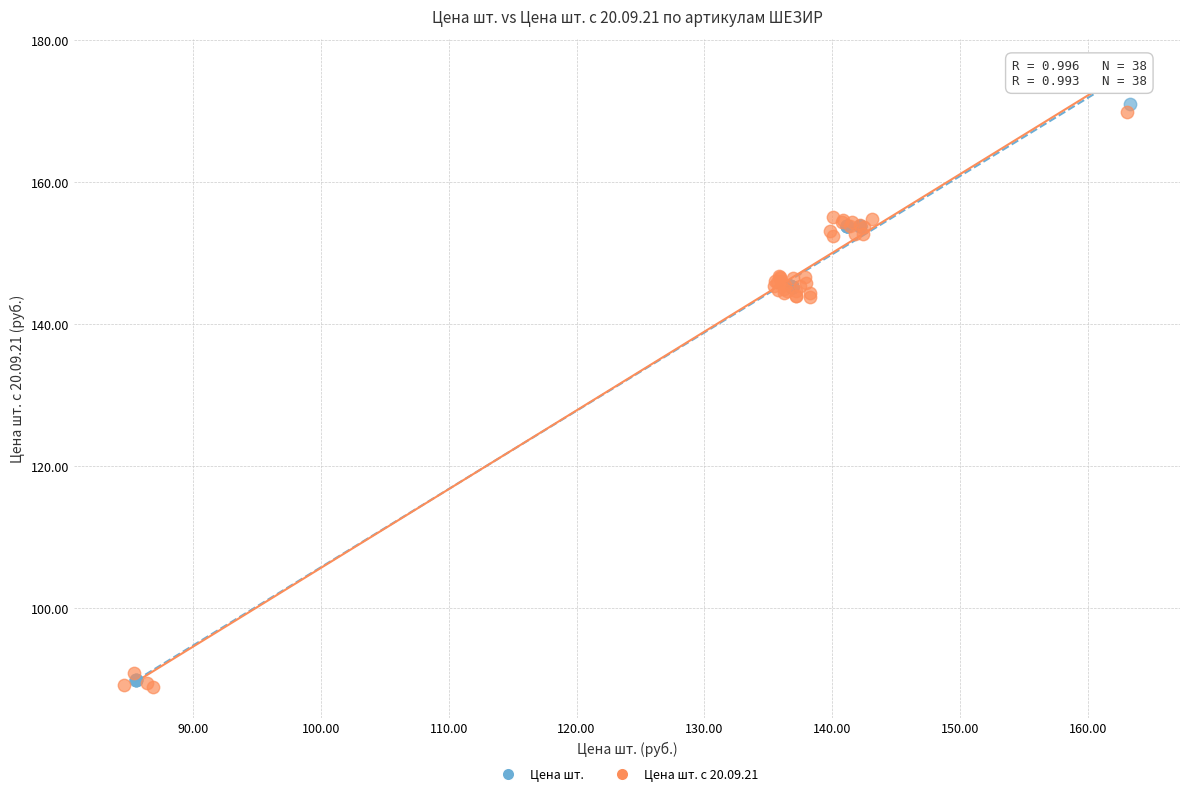

Which series has the largest Y range (max minus min)?

Цена шт.